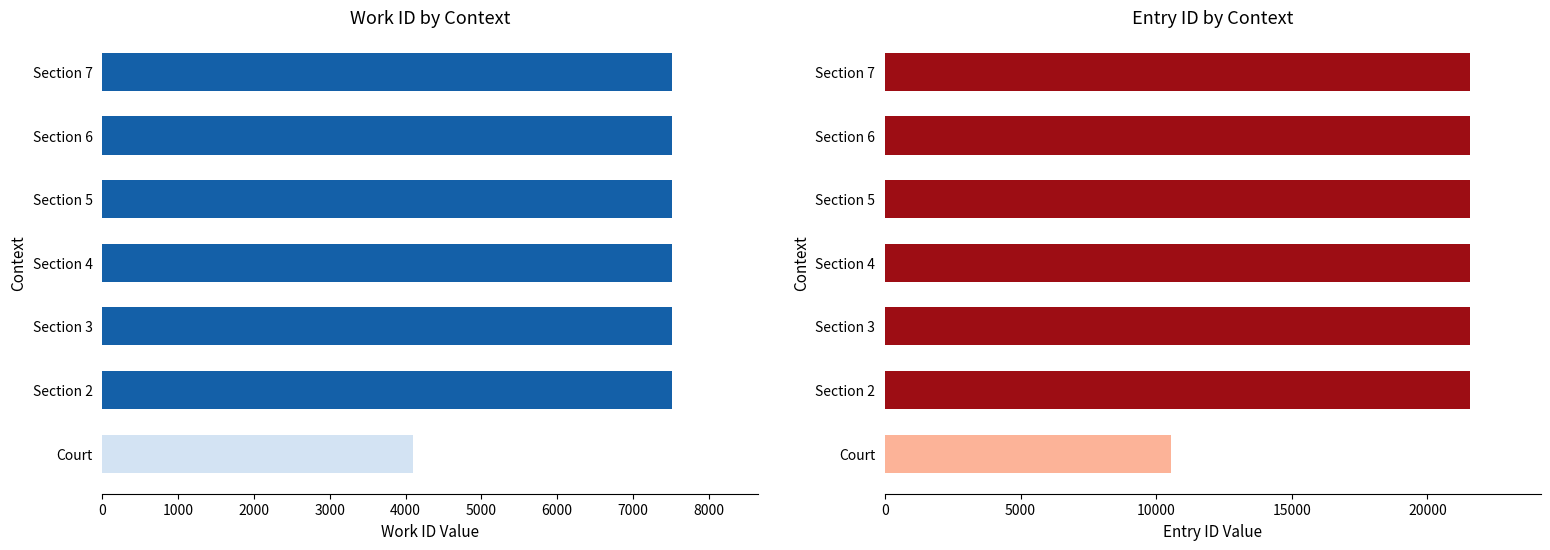

Reading left to right, what are all the values shown in this chart?

work_id: 4092	7520	7520	7520	7520	7520	7520
entry id: 10541	21574	21576	21577	21578	21580	21582